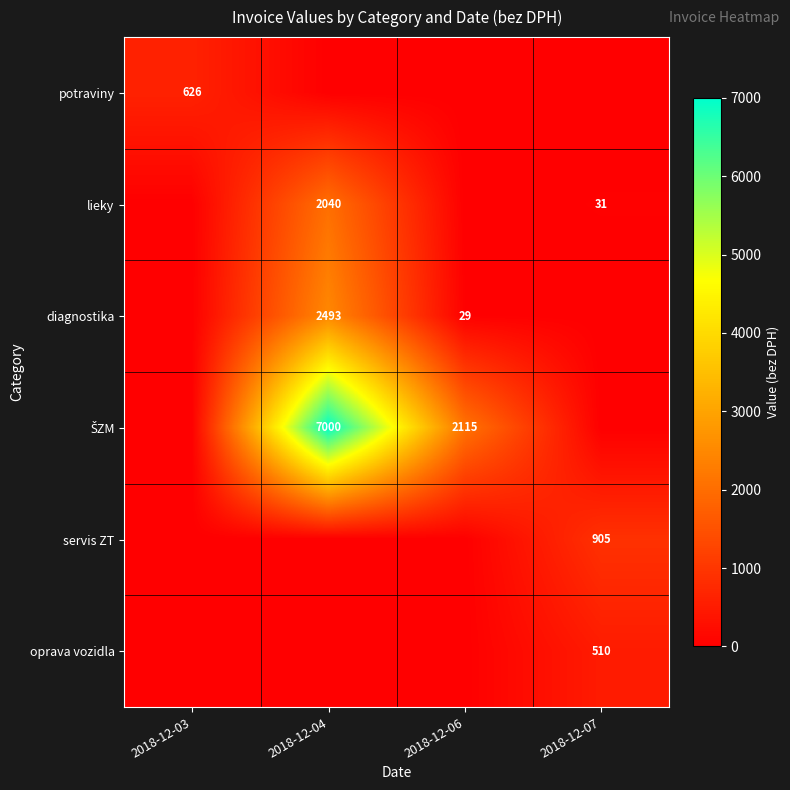

What is the difference between the highest and lowest values at 2018-12-04?

7000.2